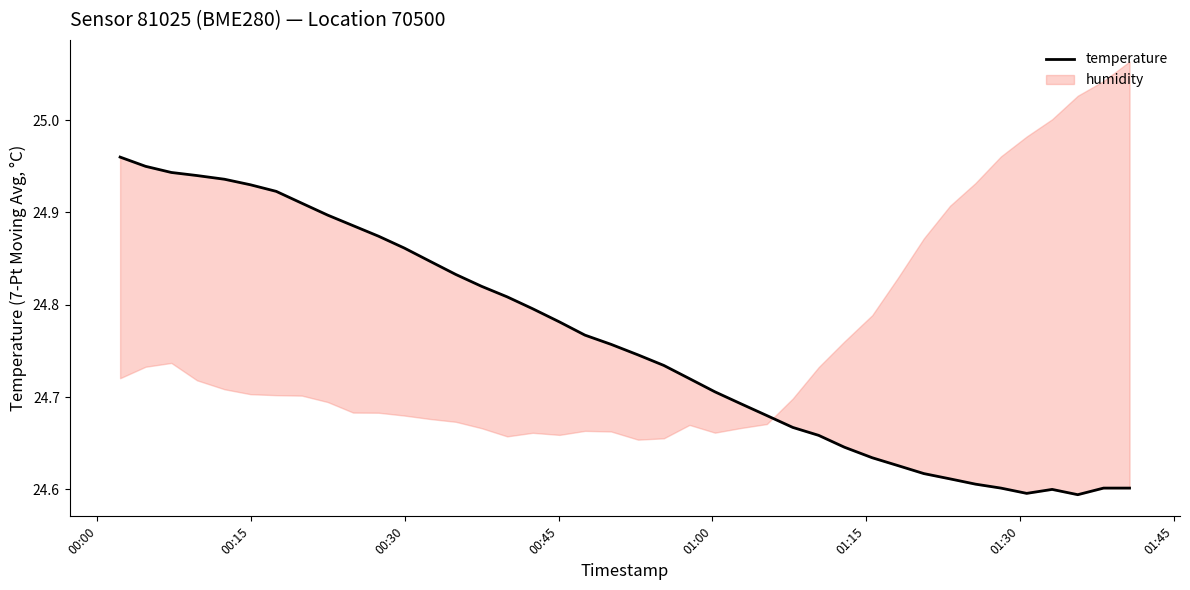

What is the difference between the maximum and minimum values?

0.4